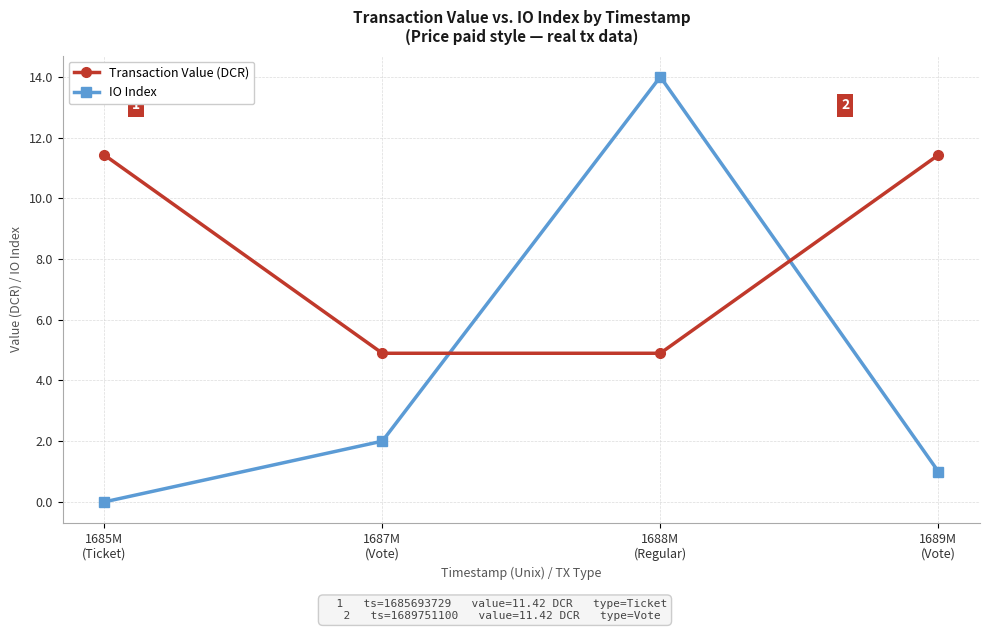

Which label corresponds to the largest value in the chart?

1688M
(Regular)